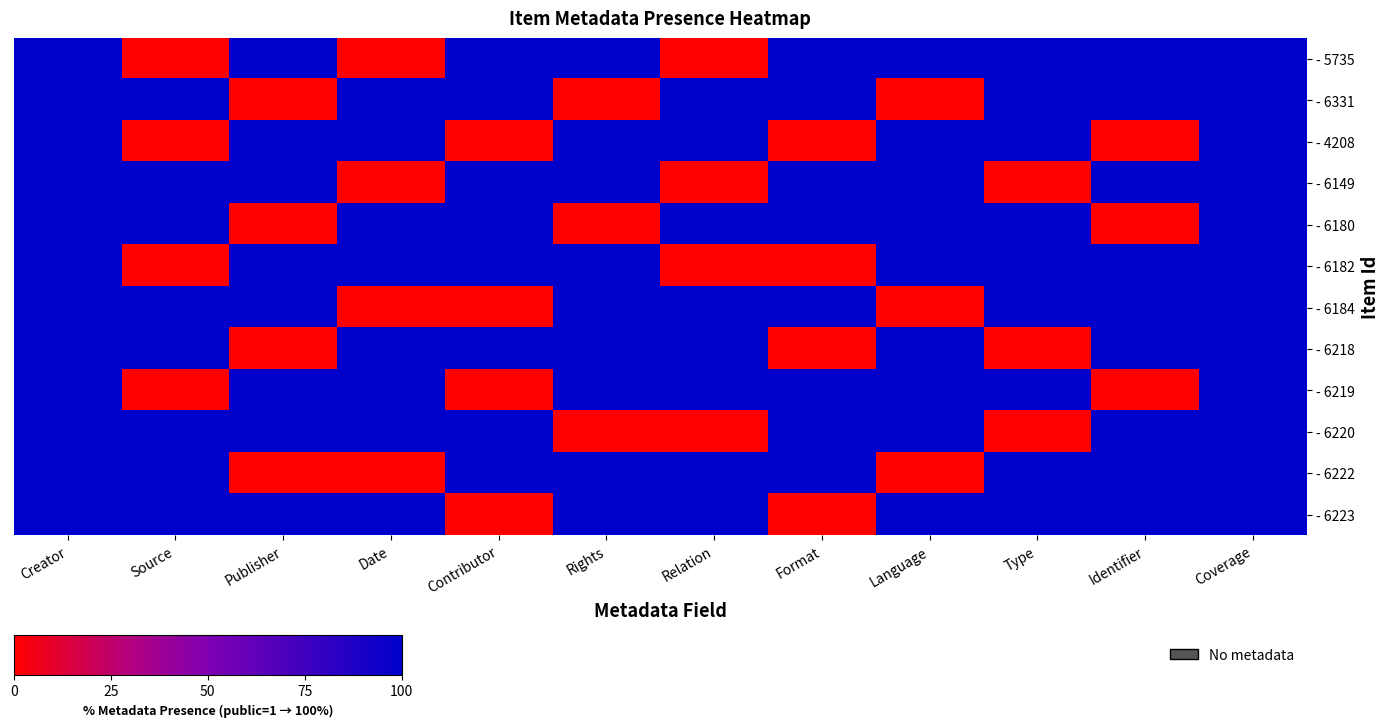

How many distinct data groups are displayed?

12